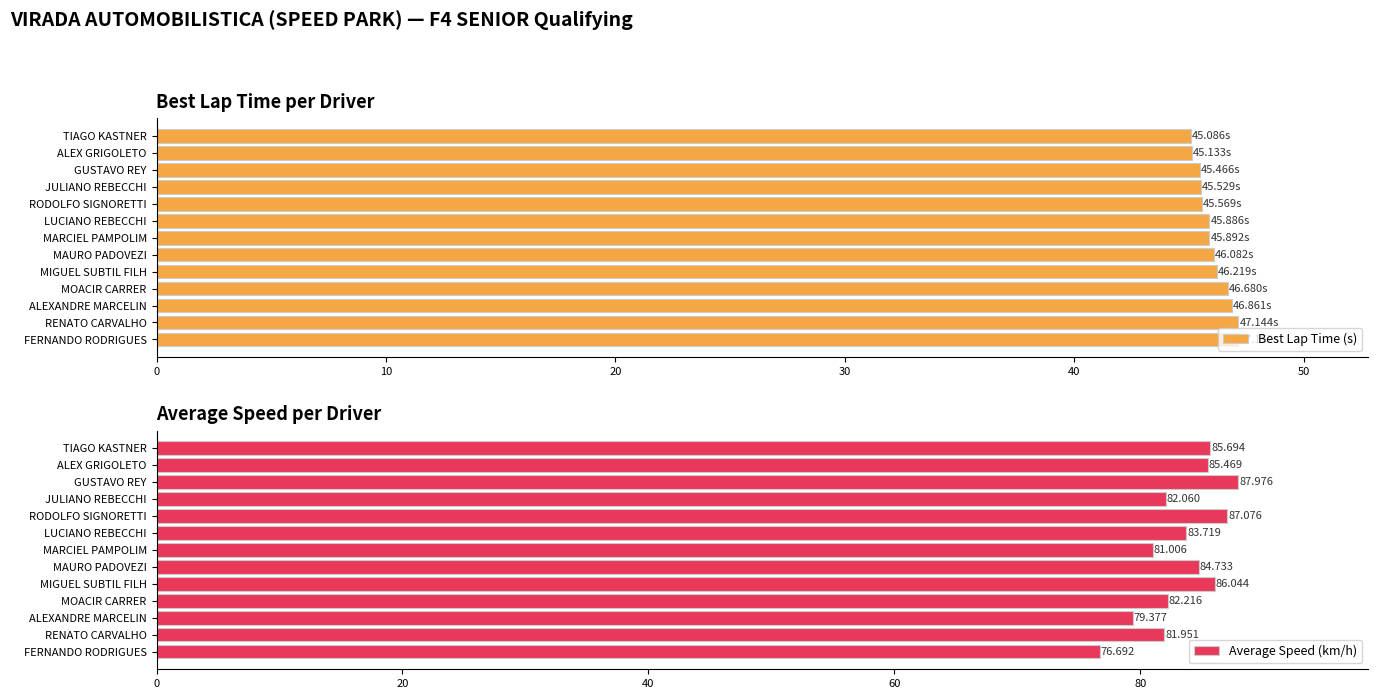

Reading right to left, transcribe all the data shown in this chart.

Best Lap Time (s): 47.2	47.1	46.9	46.7	46.2	46.1	45.9	45.9	45.6	45.5	45.5	45.1	45.1
Average Speed (km/h): 76.7	82.0	79.4	82.2	86.0	84.7	81.0	83.7	87.1	82.1	88.0	85.5	85.7